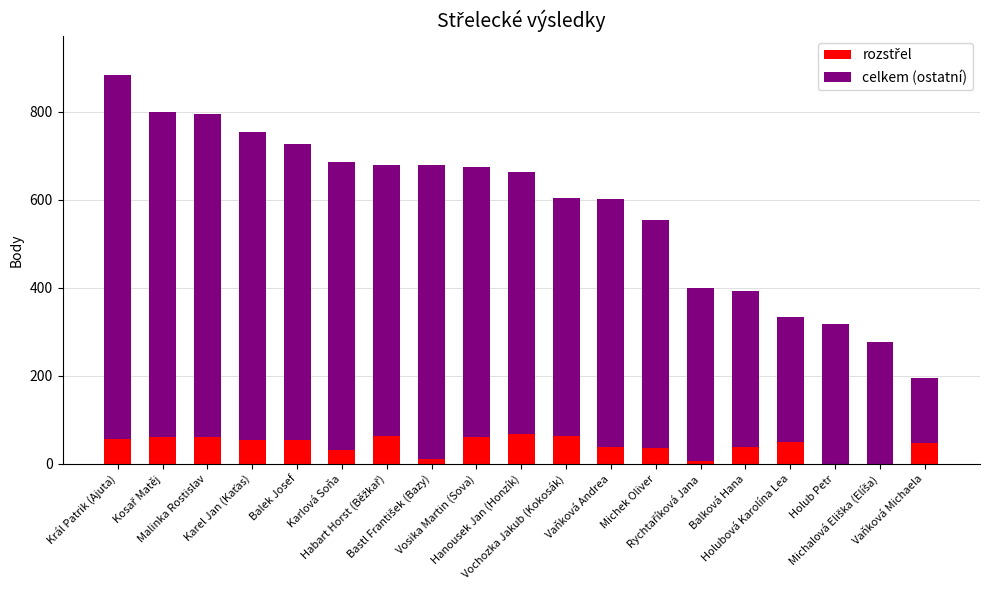

What is the label of the 3rd bar from the left?

Malinka Rostislav